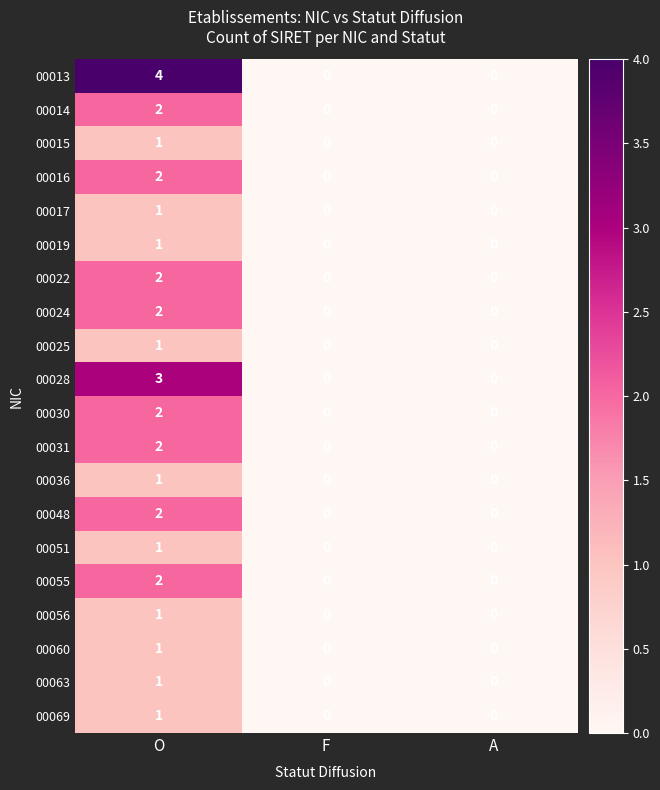

Which label corresponds to the largest value in the chart?

O